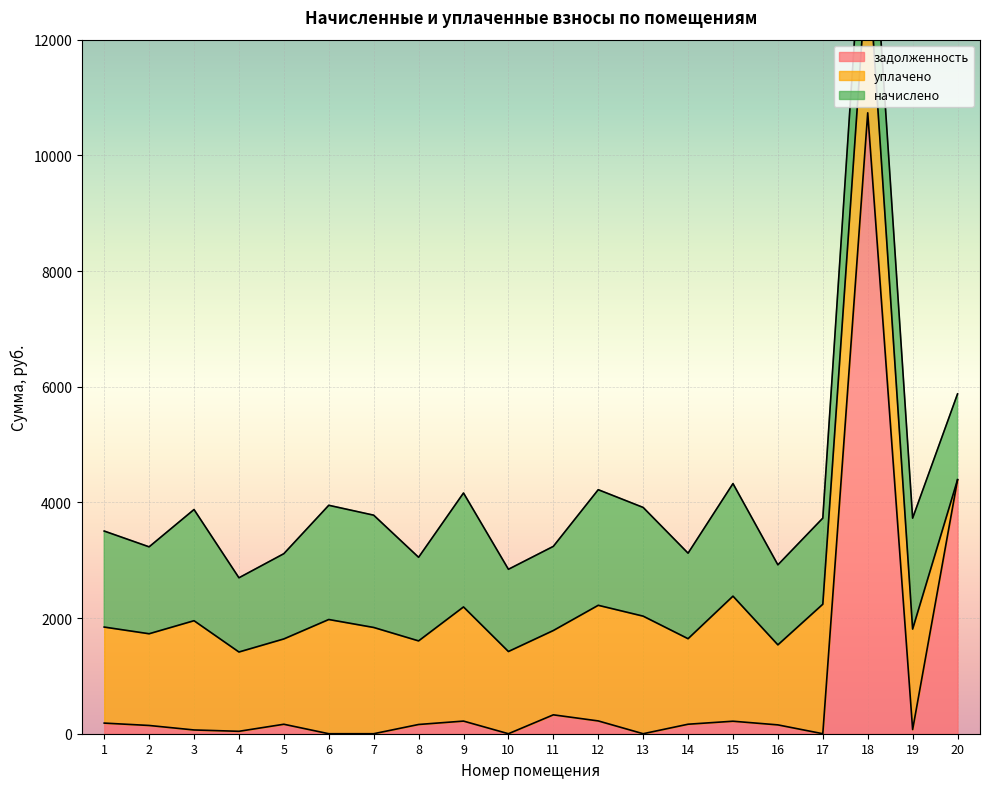

At 6, list the series in order from smallest to largest.

задолженность, начислено, уплачено